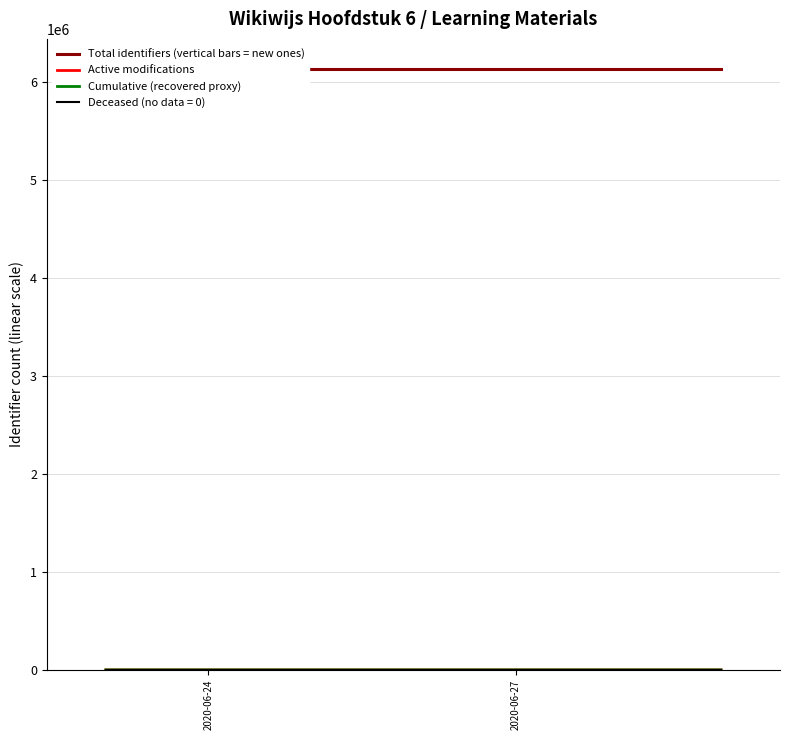

Which series has the largest range (max minus min)?

Cumulative (recovered proxy)